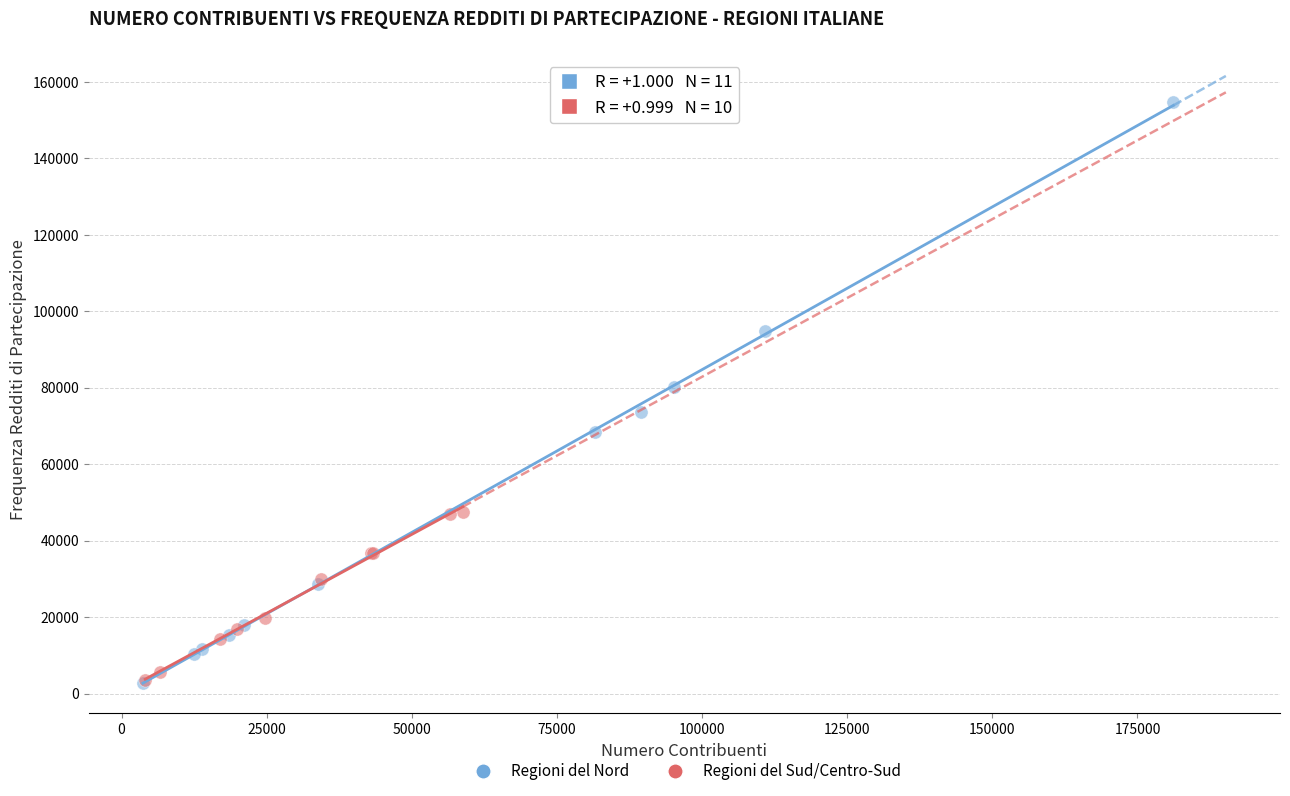

Which series has the largest Y range (max minus min)?

Regioni del Nord